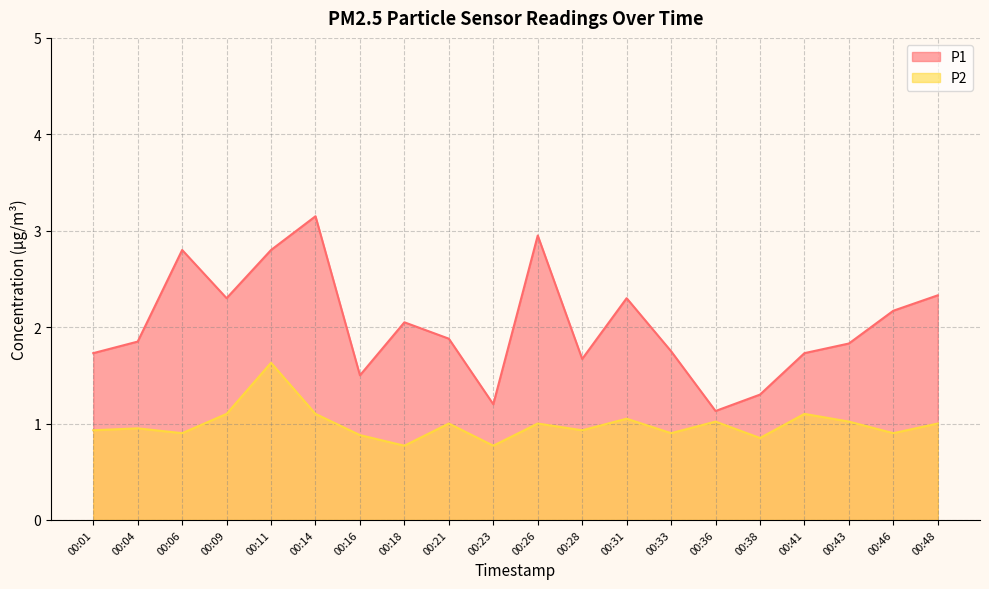

The P2 series shows 1.6 at 00:33. True or false?

False